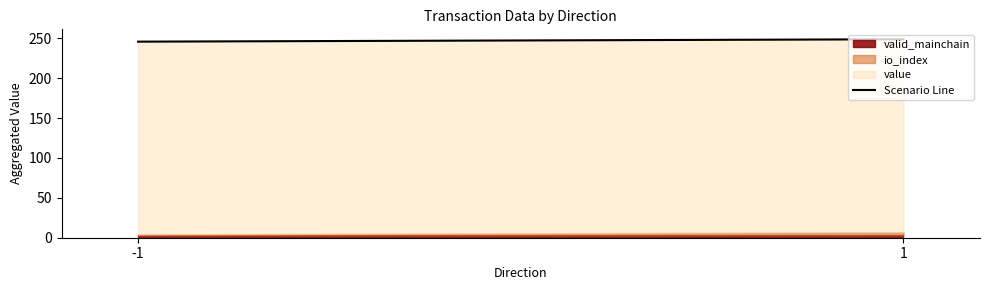

Does the chart display data point markers on the line(s)?

No